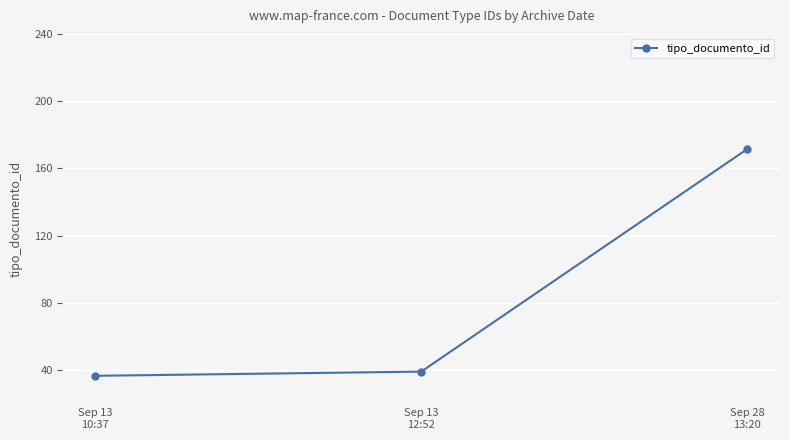

What is the label of the 2nd point from the right?

Sep 13
12:52